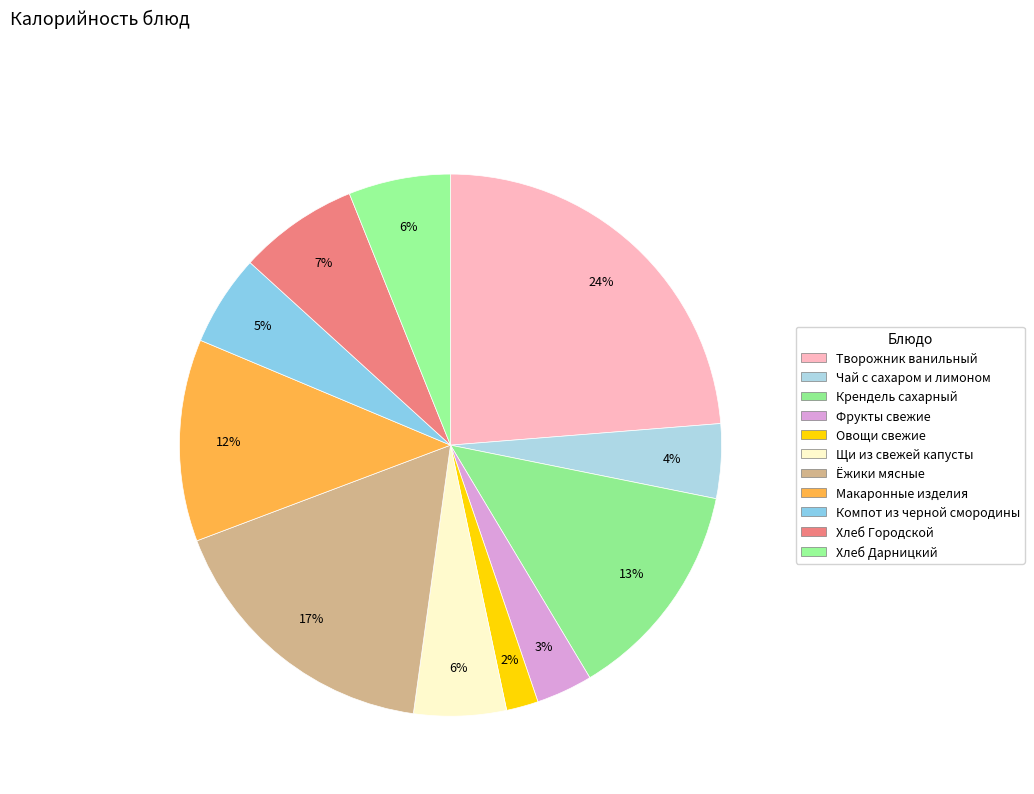

Which slice is the largest?

Творожник ванильный